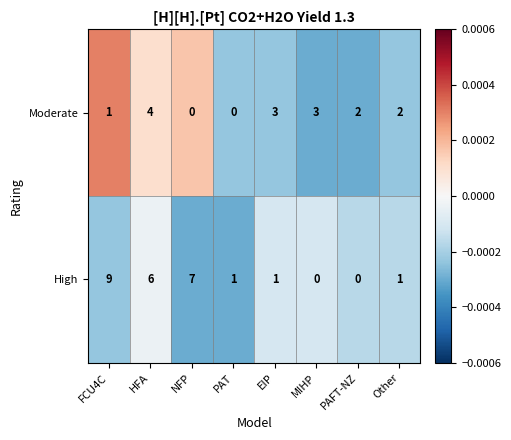

Reading left to right, list all the values displayed in this chart.

Moderate: FCU4C=1	HFA=4	NFP=0	PAT=0	EIP=3	MIHP=3	PAFT-NZ=2	Other=2
High: FCU4C=9	HFA=6	NFP=7	PAT=1	EIP=1	MIHP=0	PAFT-NZ=0	Other=1